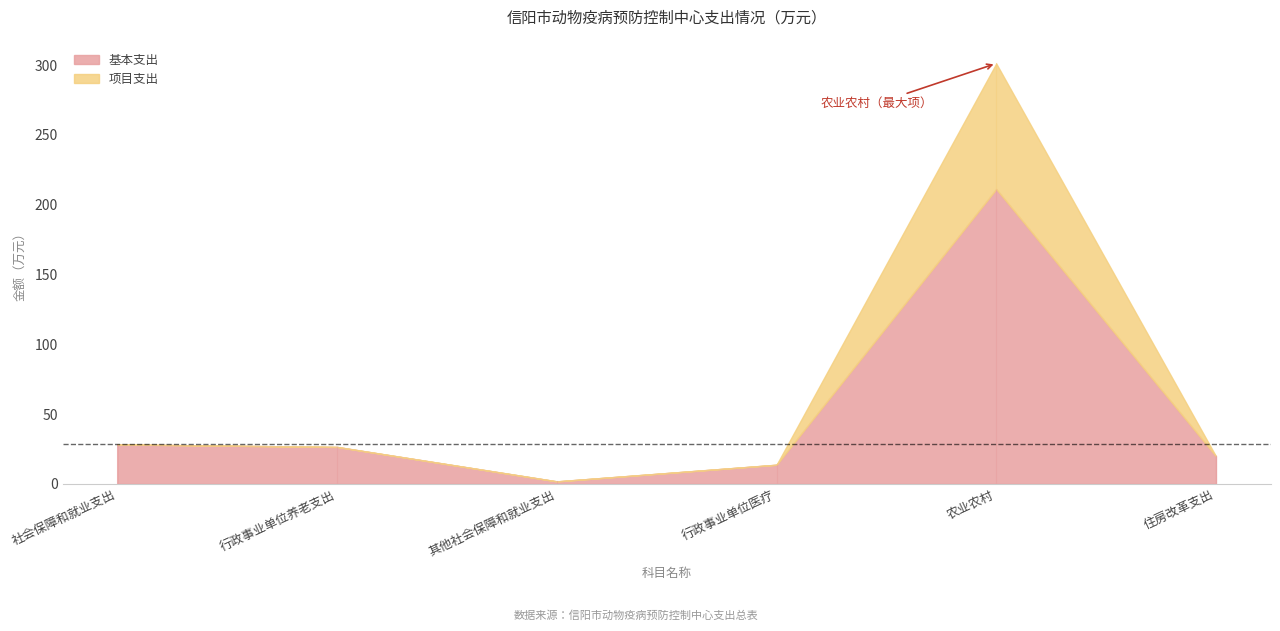

At which label does 项目支出 reach its peak?

农业农村